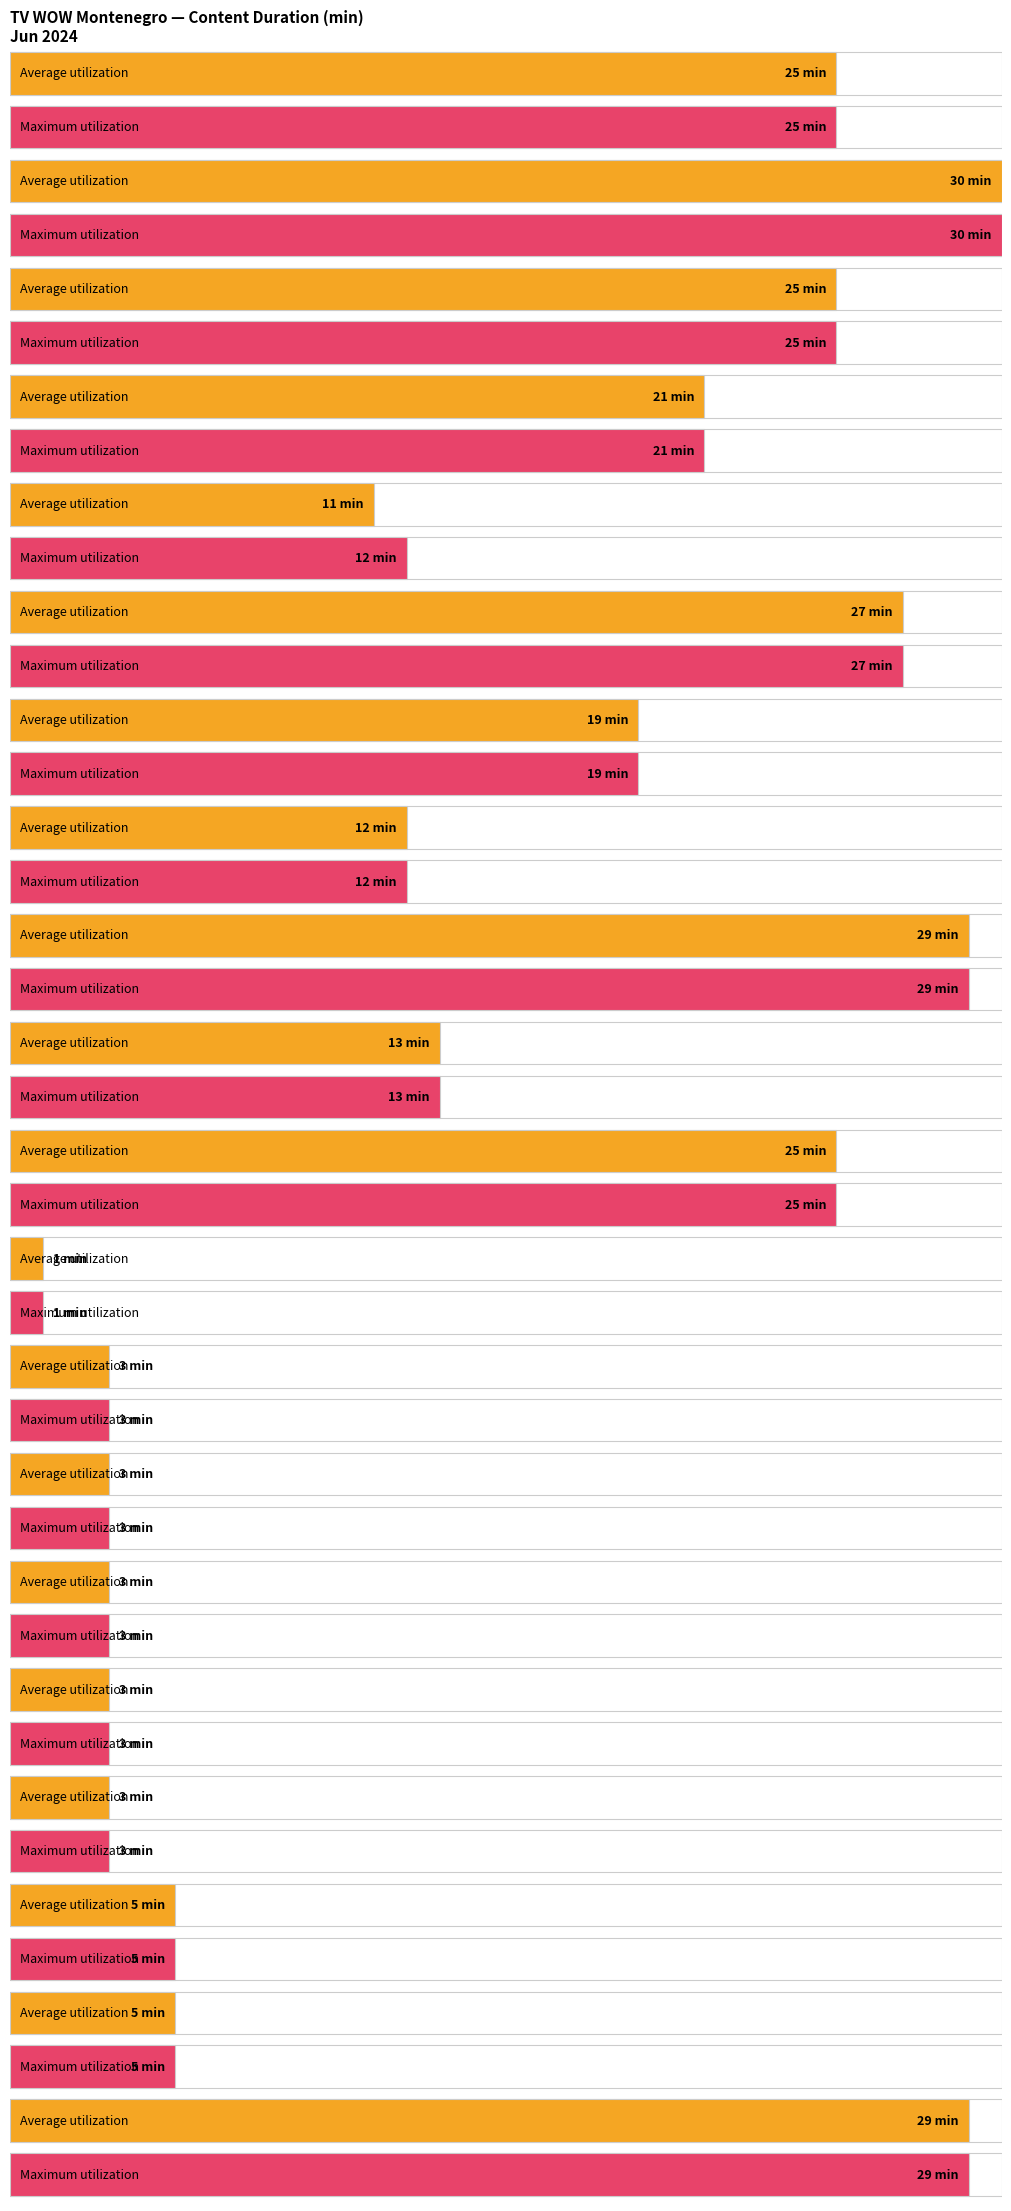

What is the value of the Average utilization bar at the 8th from the left?

12